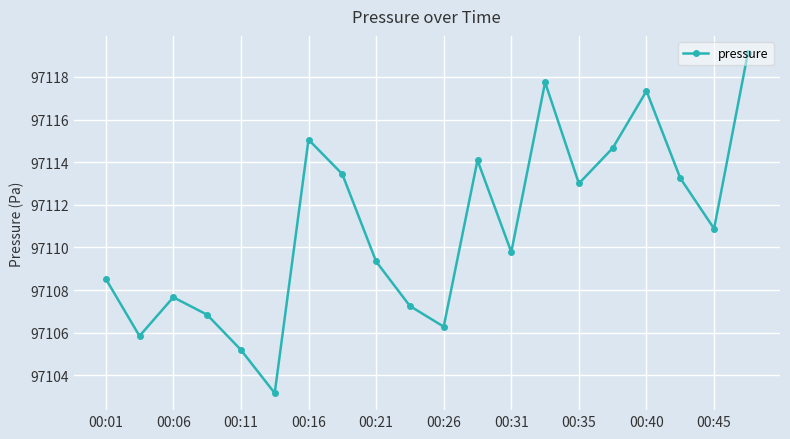

What is the difference between the maximum and minimum values?

16.0